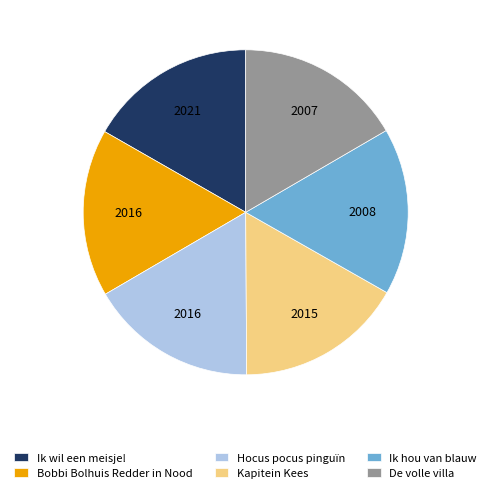

Is the sum of Hocus pocus pinguïn and Bobbi Bolhuis Redder in Nood greater than half?

No